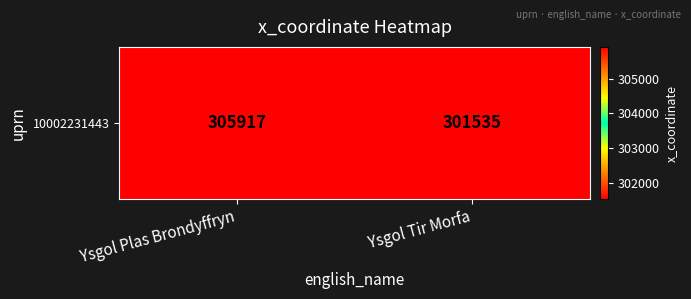

Which has a higher value, Ysgol Tir Morfa or Ysgol Plas Brondyffryn?

Ysgol Plas Brondyffryn